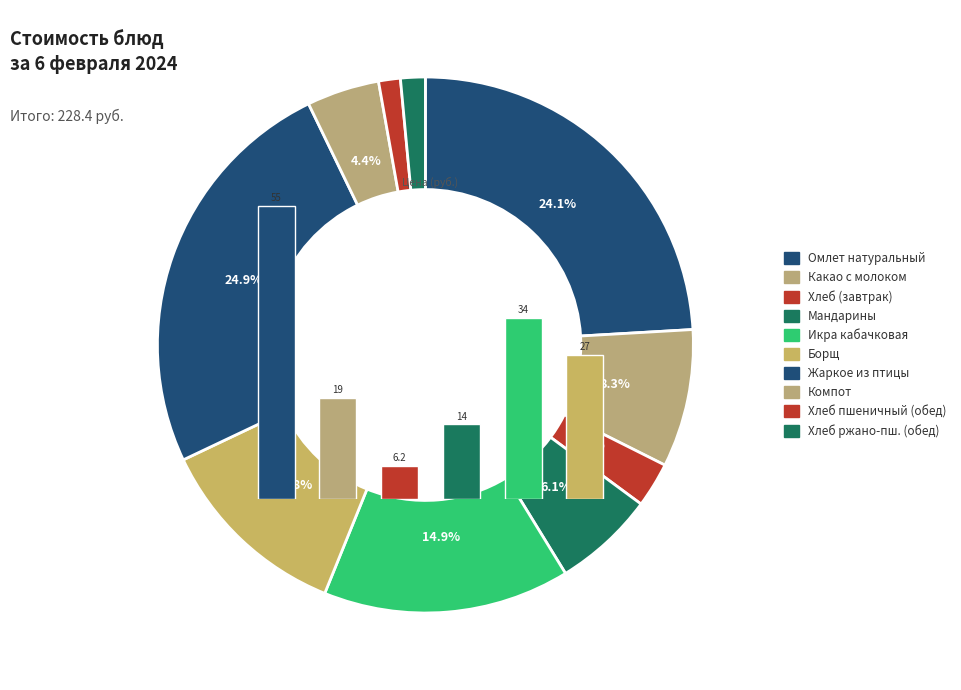

Does Компот из свежих плодов represent more than half of the total?

No